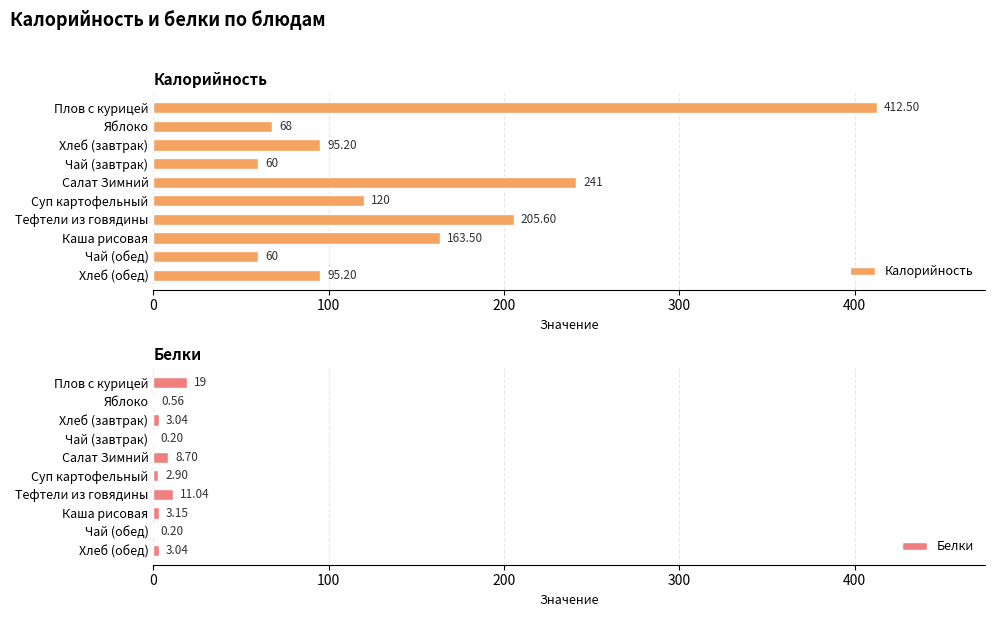

Is it true that Калорийность equals 33.6 at Суп картофельный?

False